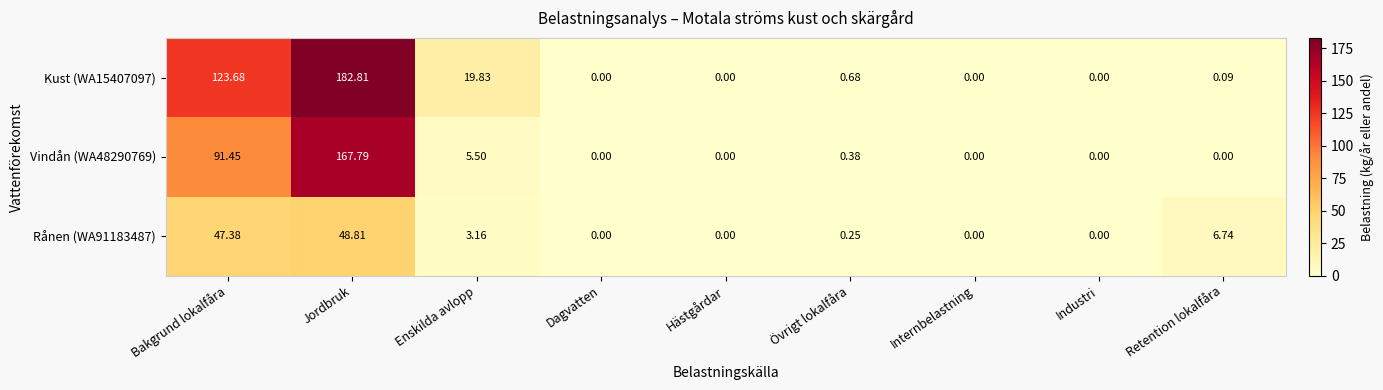

At which label is Vindån (WA48290769) closest to 83?

Bakgrund lokalfåra